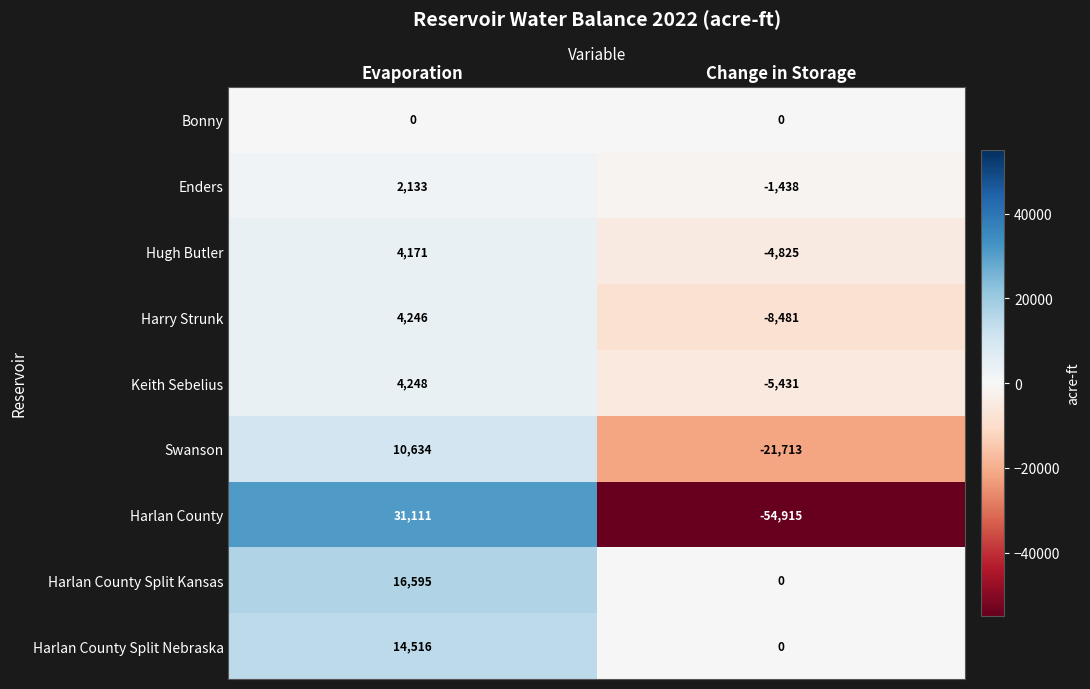

Where is Harlan County Split Kansas nearest to the value 8297?

Change in Storage